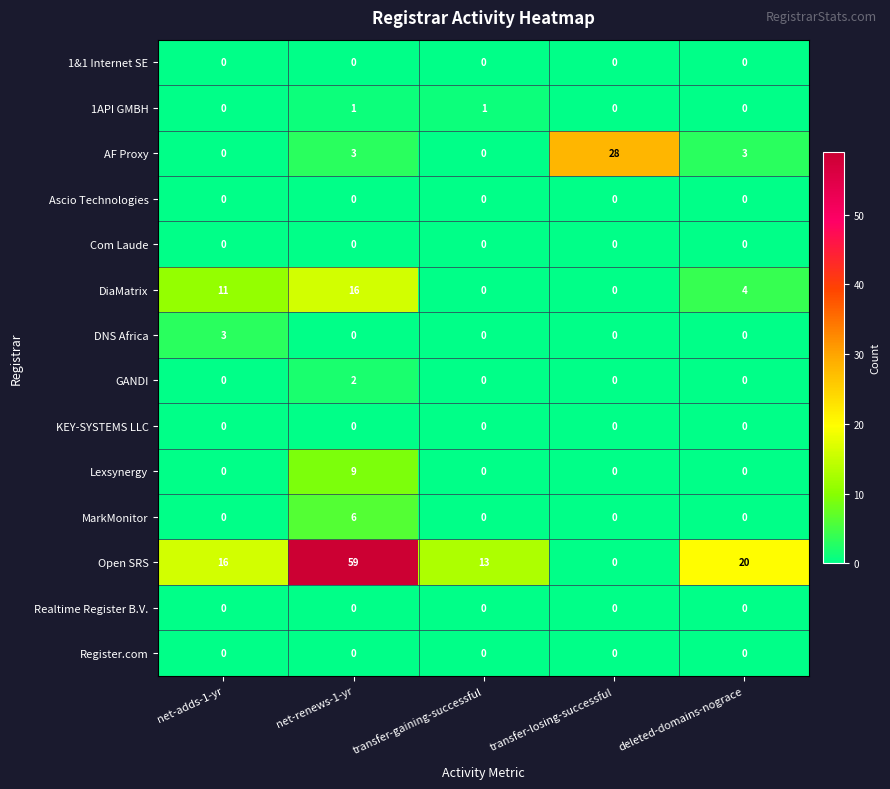

What is the difference between the second highest and second lowest values in the DiaMatrix series?

11